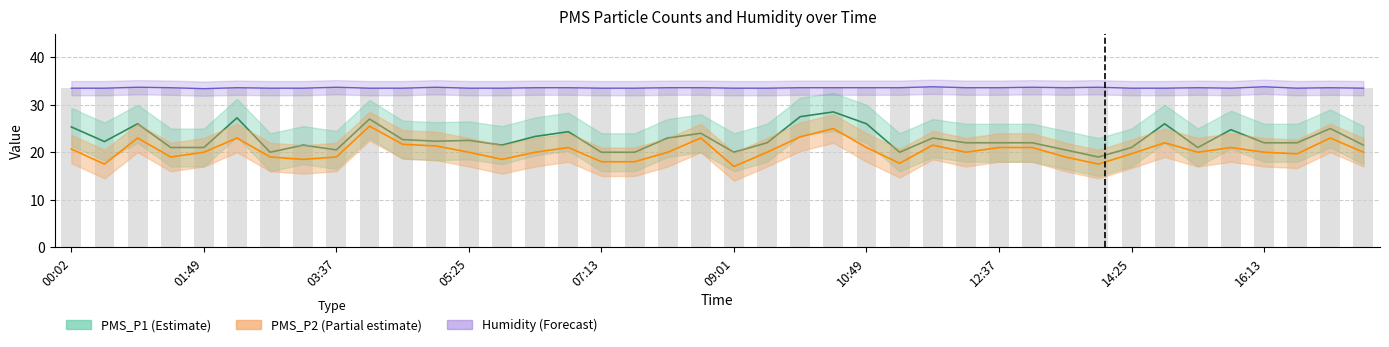

What is the difference between the maximum and minimum values?

0.4